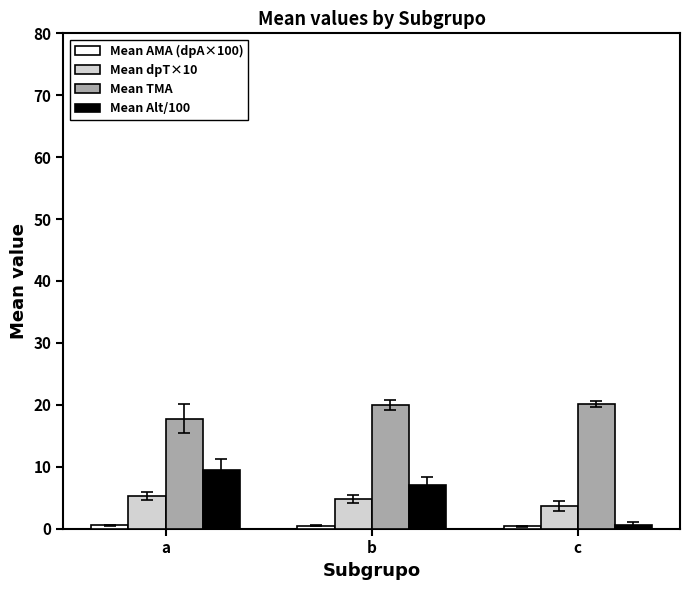

Which series has the largest total across all categories?

Mean TMA